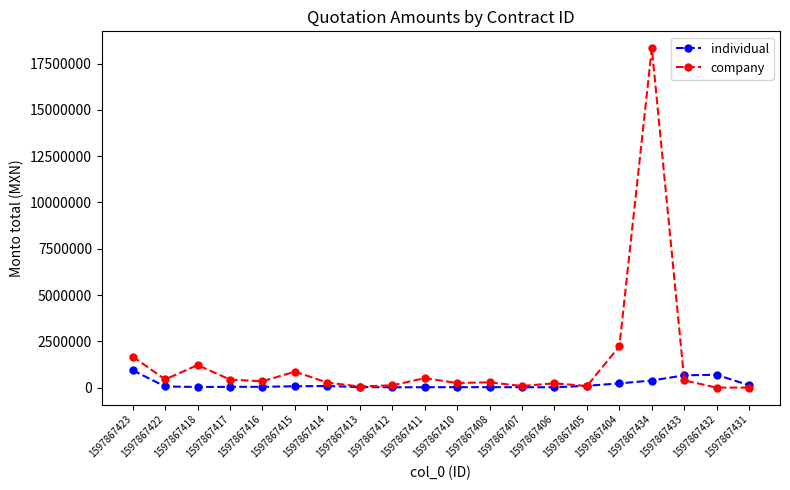

What position from the right is 1597867433?

3